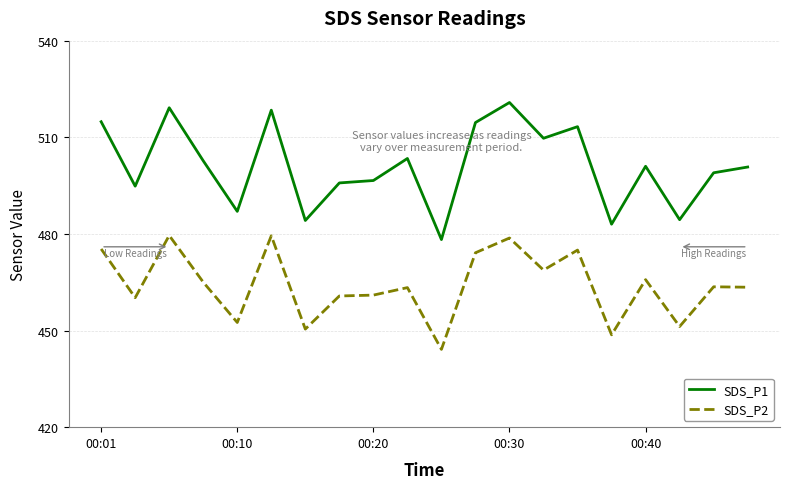

What is the average value of the SDS_P2 series?

464.1